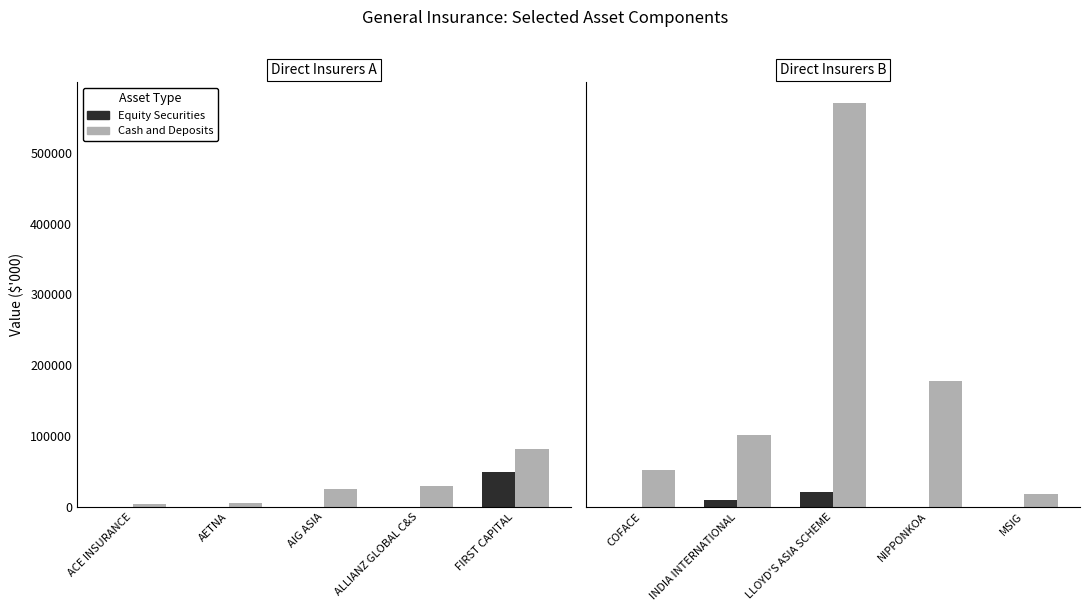

What is the label of the 2nd bar from the left?

INDIA INTERNATIONAL